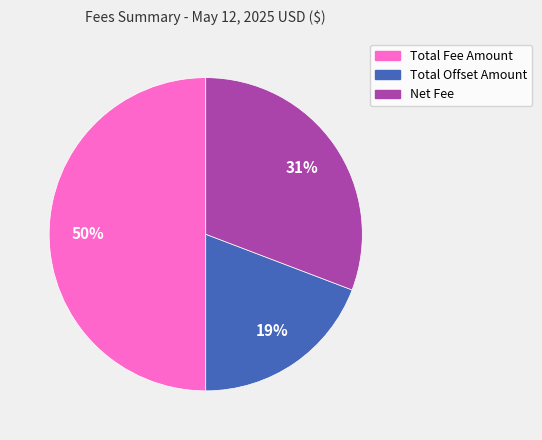

To the nearest percent, what is the combined percentage of Total Fee Amount and Total Offset Amount?

69%